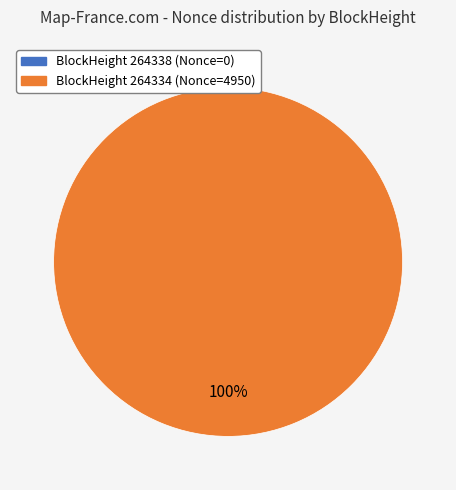

What is the change in value from 264338 to 264334?

+4950